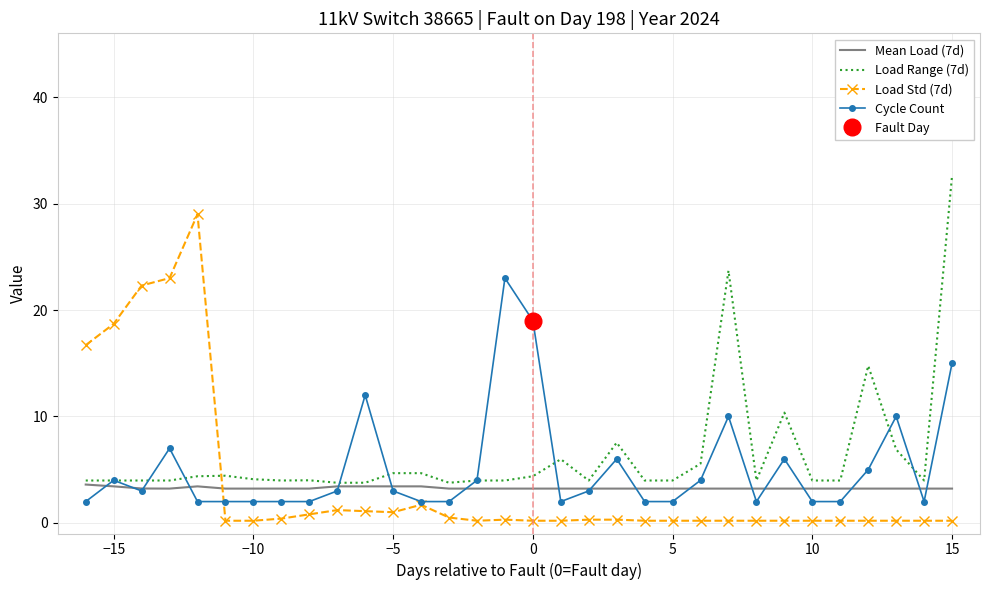

What is the difference between the maximum and minimum values in the Mean Load (7d) series?

0.4